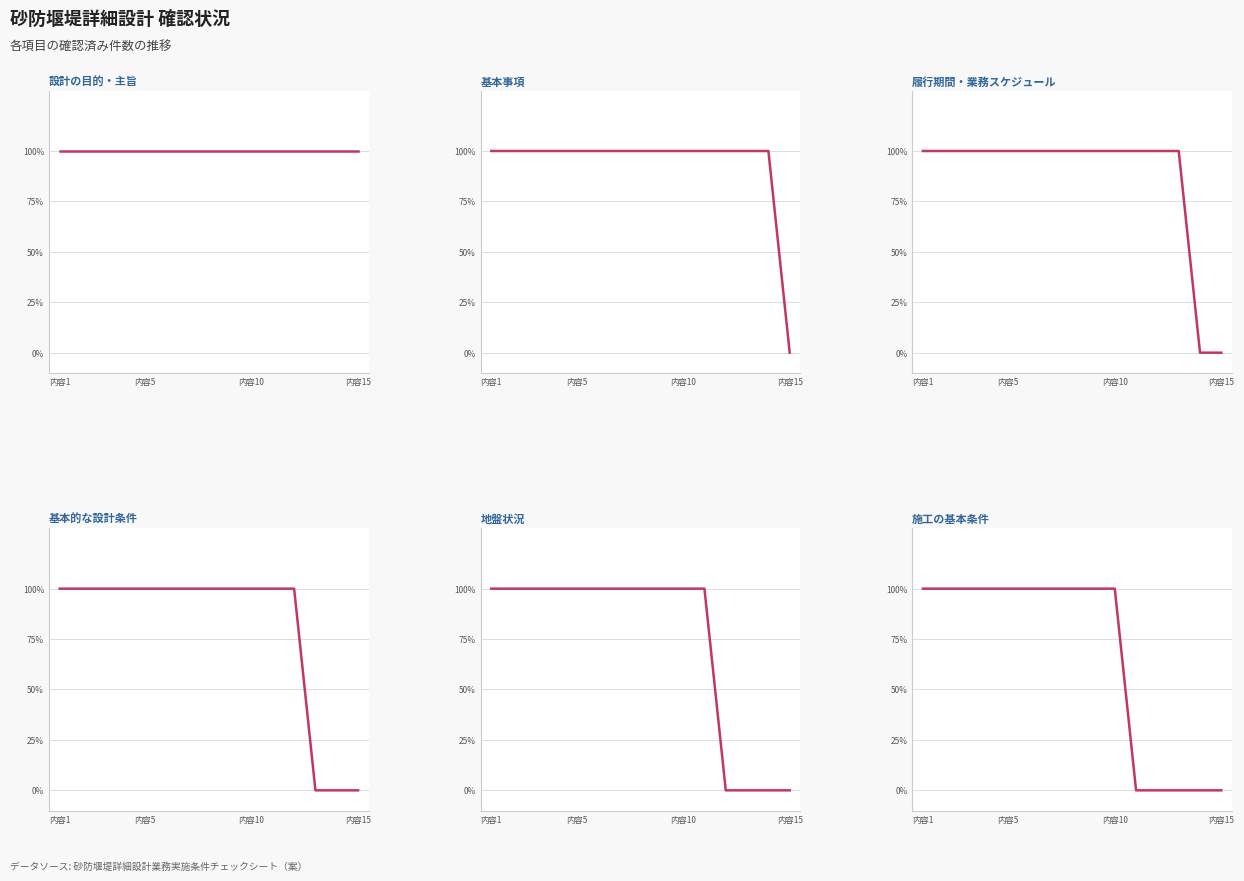

Where is 基本事項 nearest to the value 0?

内容15